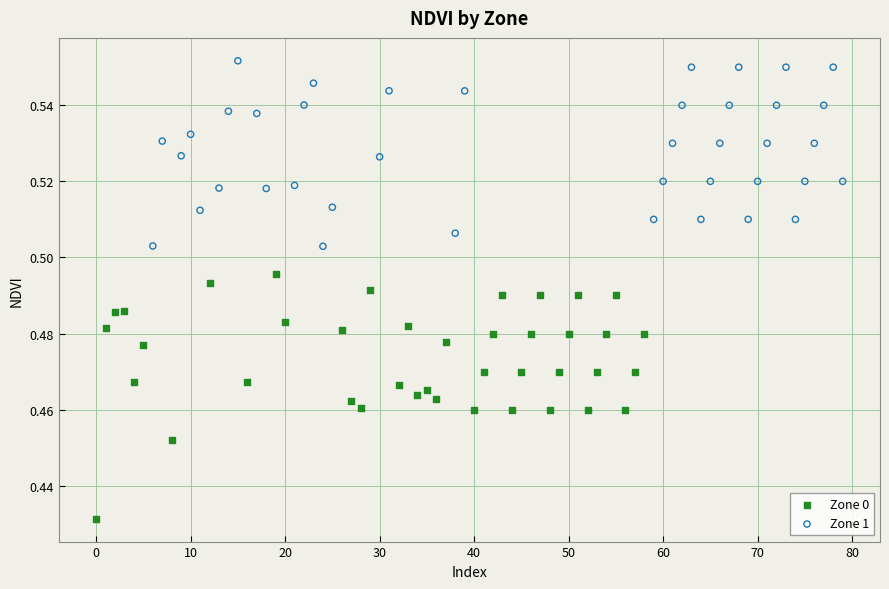

Which series reaches the minimum Y coordinate?

Zone 0